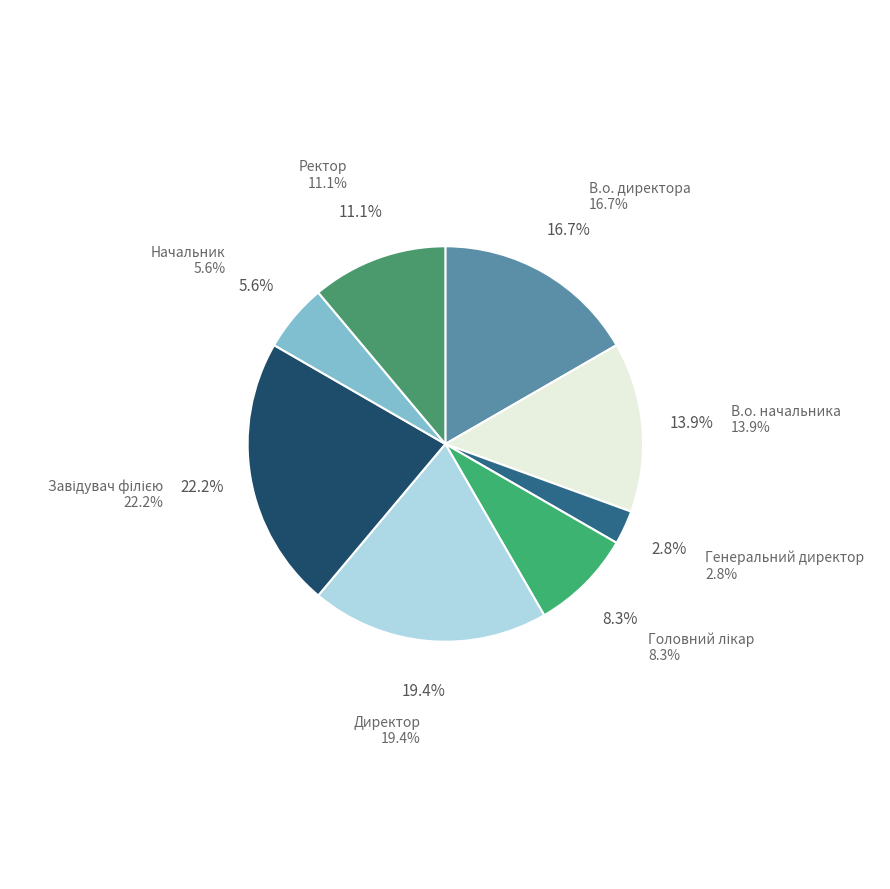

True or false: В.о. директора accounts for 17% of the total.

True